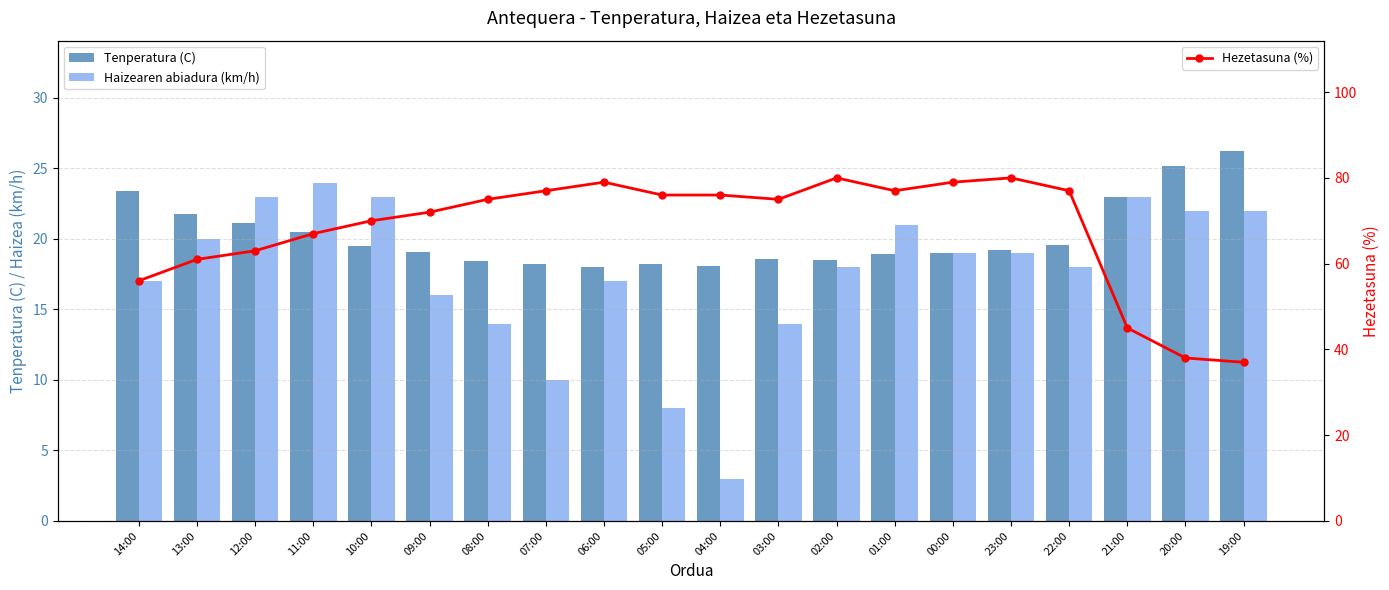

Which label corresponds to the smallest value in the chart?

04:00